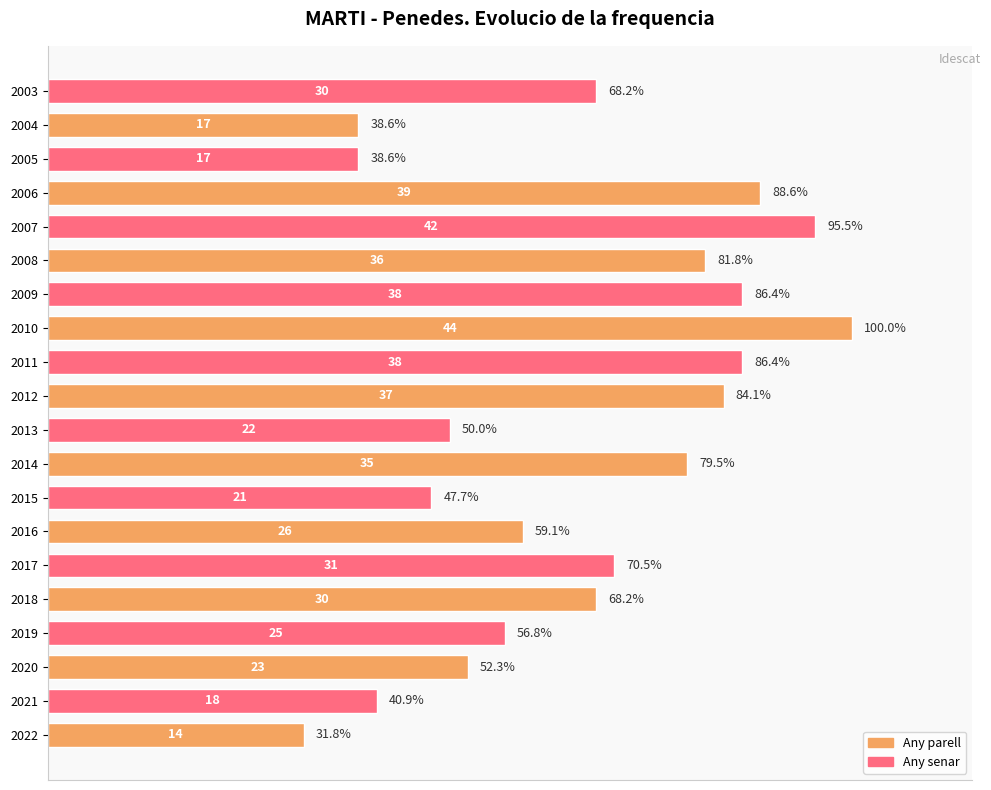

What is the ratio of the value at 2011 to the value at 2004?

2.2